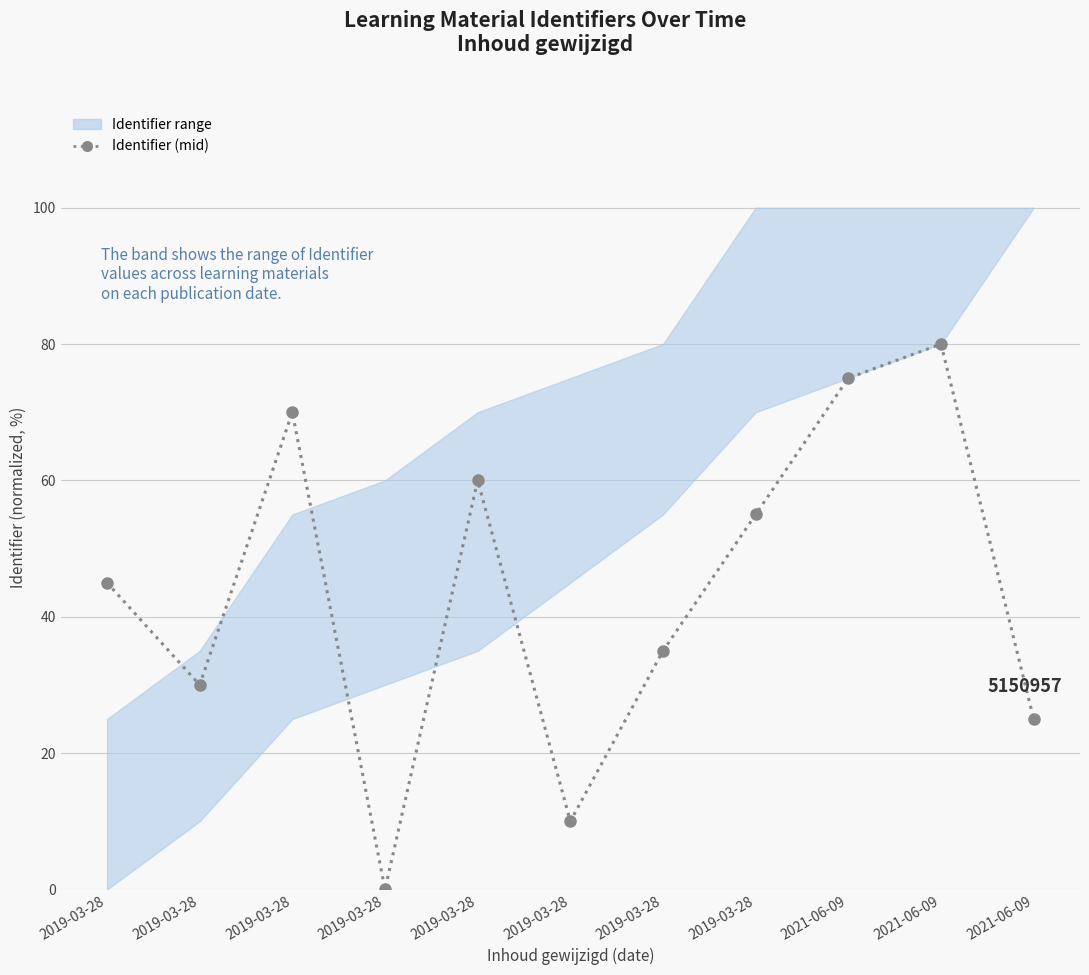

Reading left to right, list all the values displayed in this chart.

2019-03-28=45.0	2019-03-28=30.0	2019-03-28=70.0	2019-03-28=0.0	2019-03-28=60.0	2019-03-28=10.0	2019-03-28=35.0	2019-03-28=55.0	2021-06-09=75.0	2021-06-09=80.0	2021-06-09=25.0